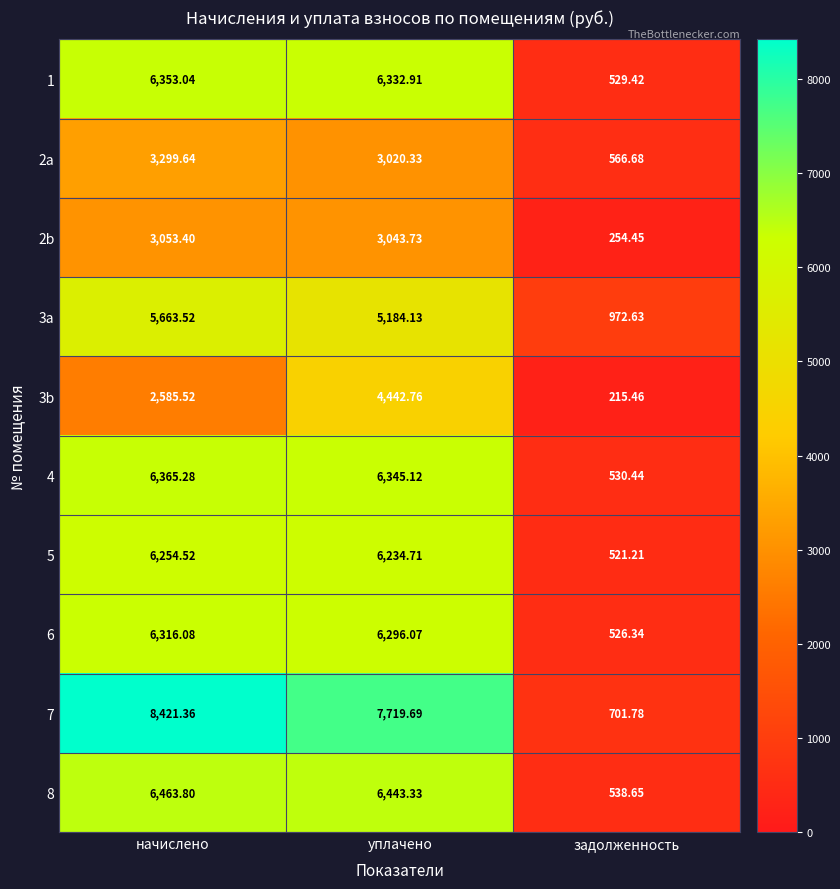

At which label does 4 reach its minimum?

задолженность